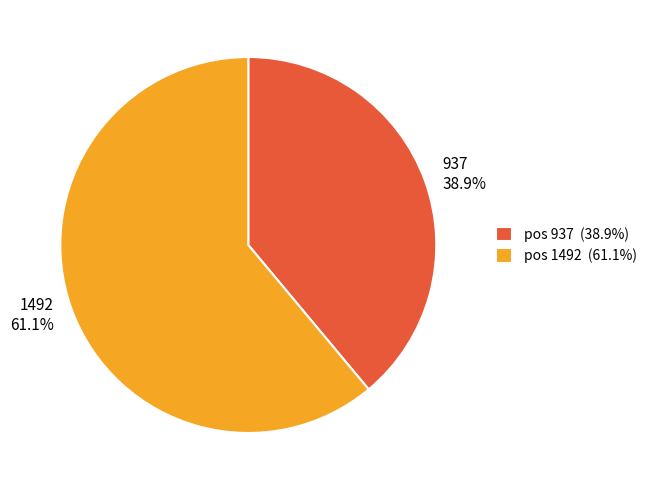

To the nearest percent, what portion does 937 represent?

39%